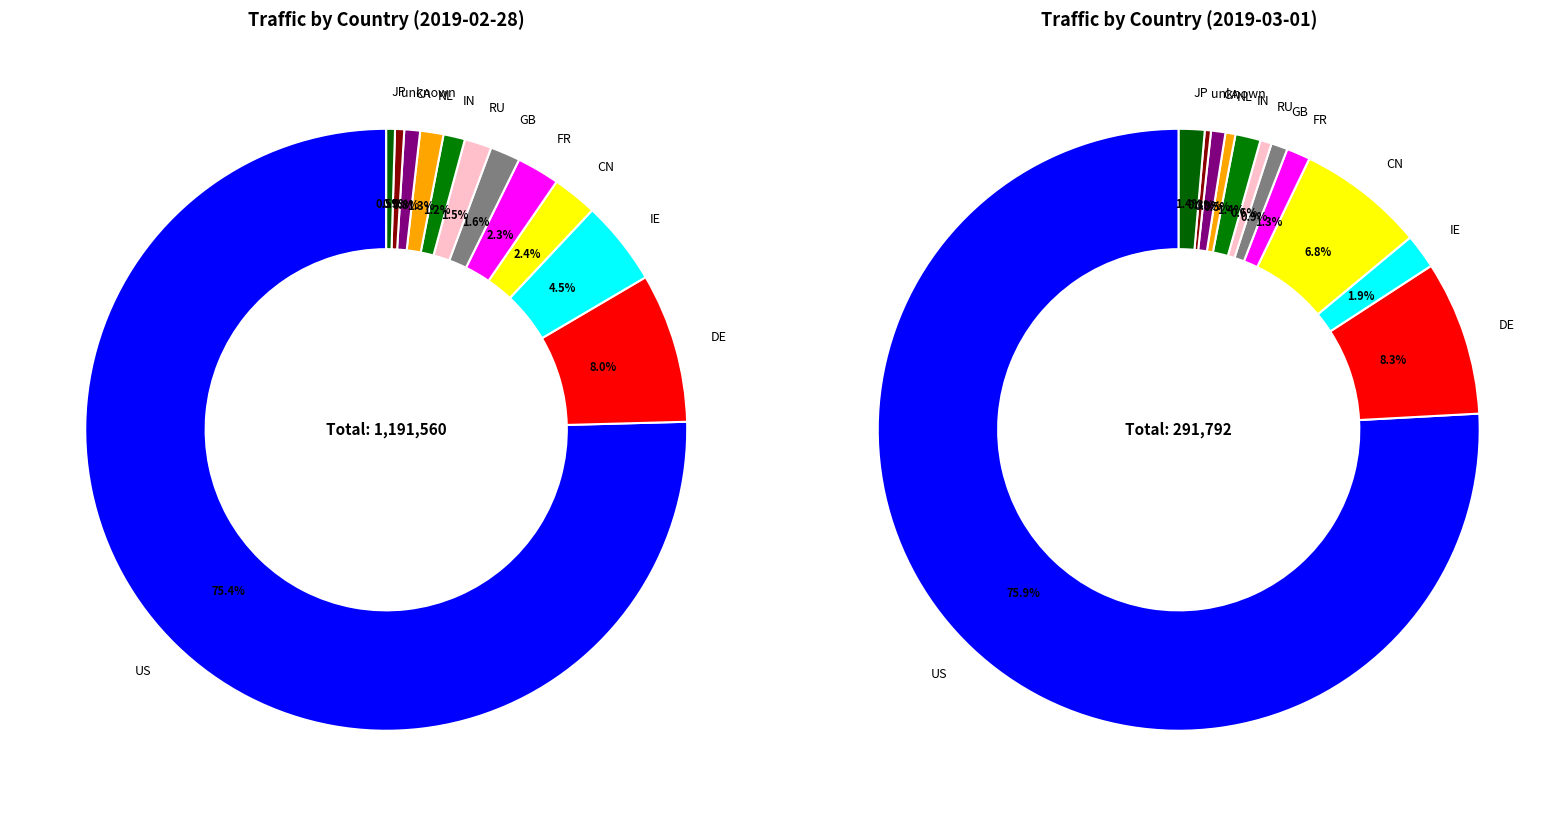

Which category has the biggest portion of the pie?

US